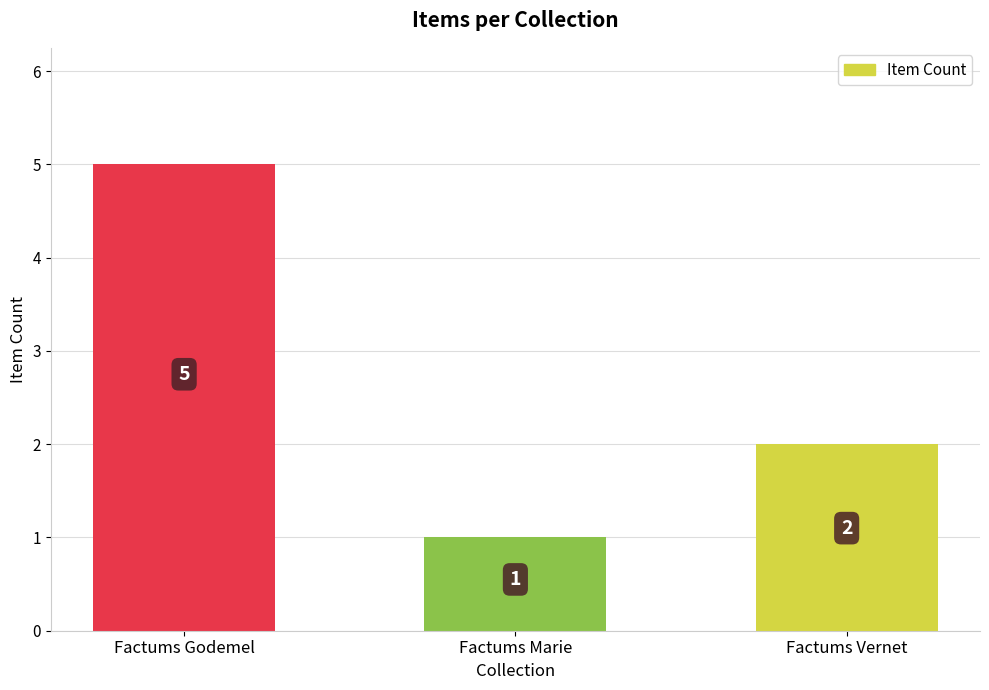

Reading left to right, list all the values displayed in this chart.

Factums Godemel=5	Factums Marie=1	Factums Vernet=2